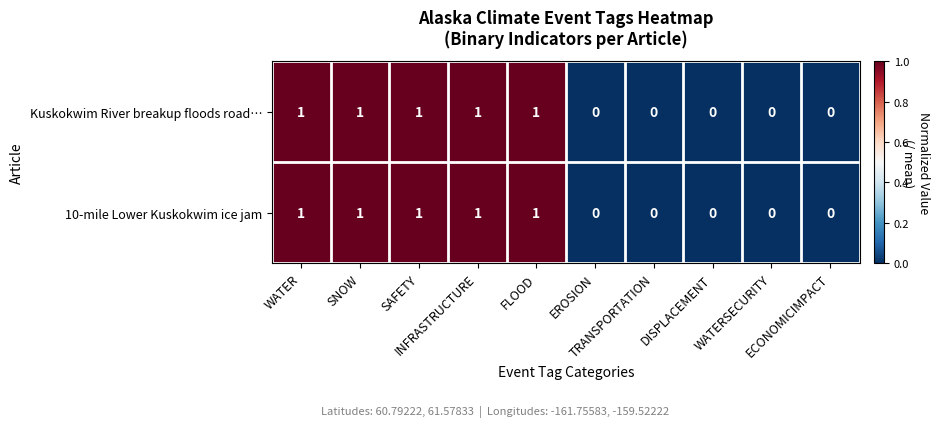

What is the sum of all Kuskokwim River breakup floods road… values?

5